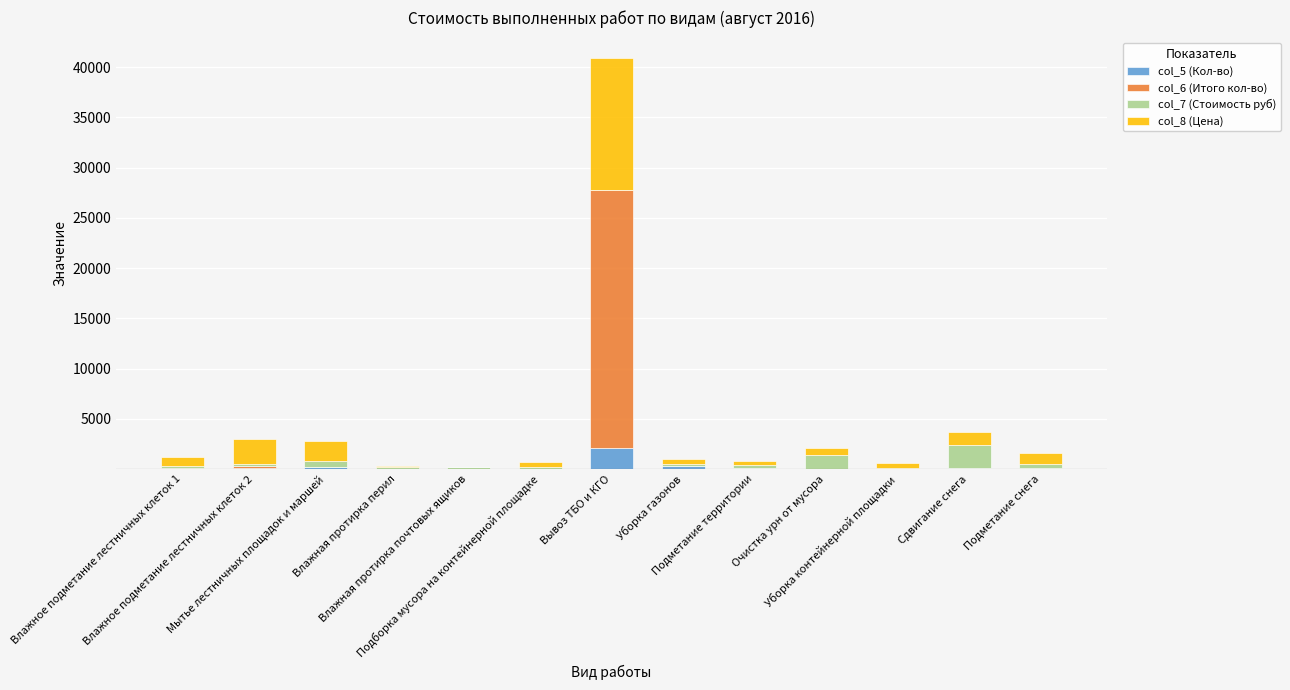

What is the highest value of the col_5 (Кол-во) series?

2135.2